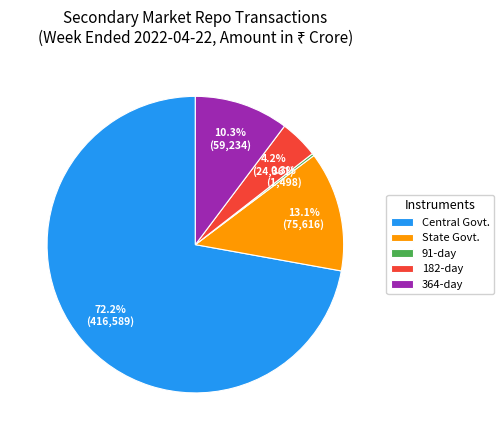

What is the ratio of the value at 182-day to the value at State Govt.?

0.3